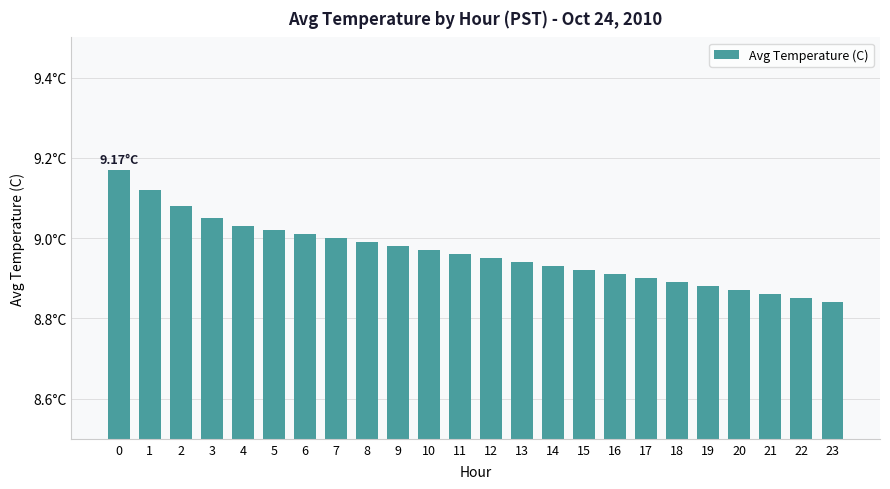

The value at 1 is 14.0. True or false?

False